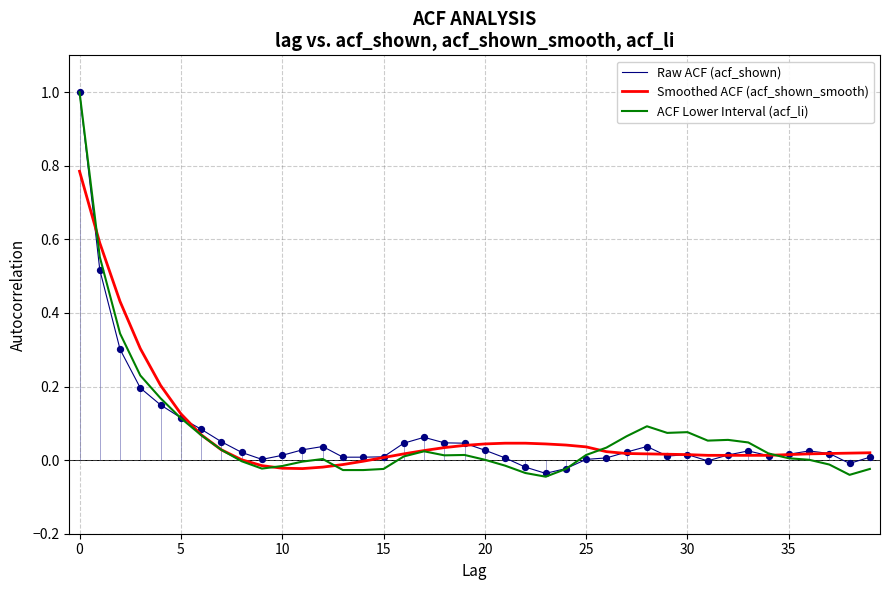

What is the maximum value shown in the chart?

1.0